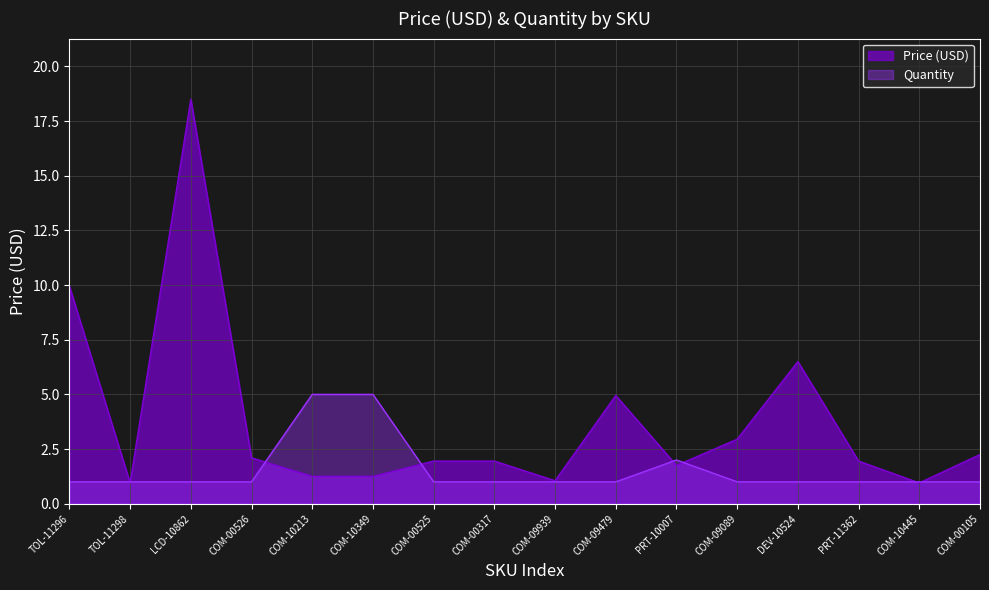

At which category does Price (USD) reach its first local peak?

LCD-10862